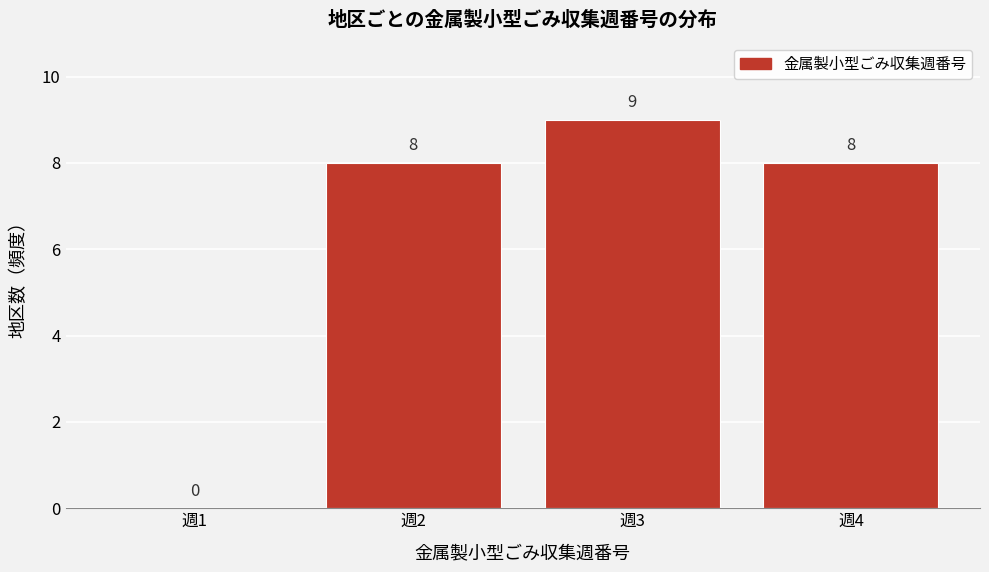

Reading left to right, transcribe this chart: for each bar, give the range it covers on the x-axis and its height.

0.5 to 1.5: 0
1.5 to 2.5: 8
2.5 to 3.5: 9
3.5 to 4.5: 8